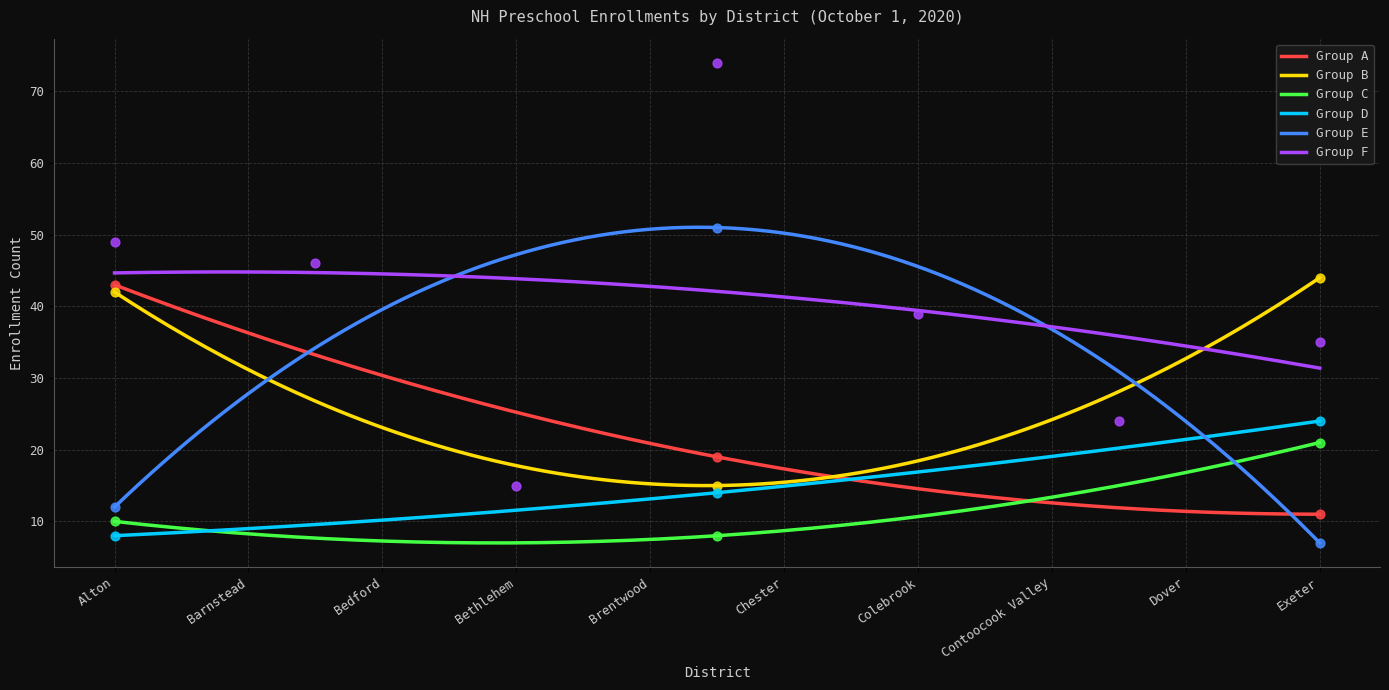

Read the Group C value at Exeter.

21.0